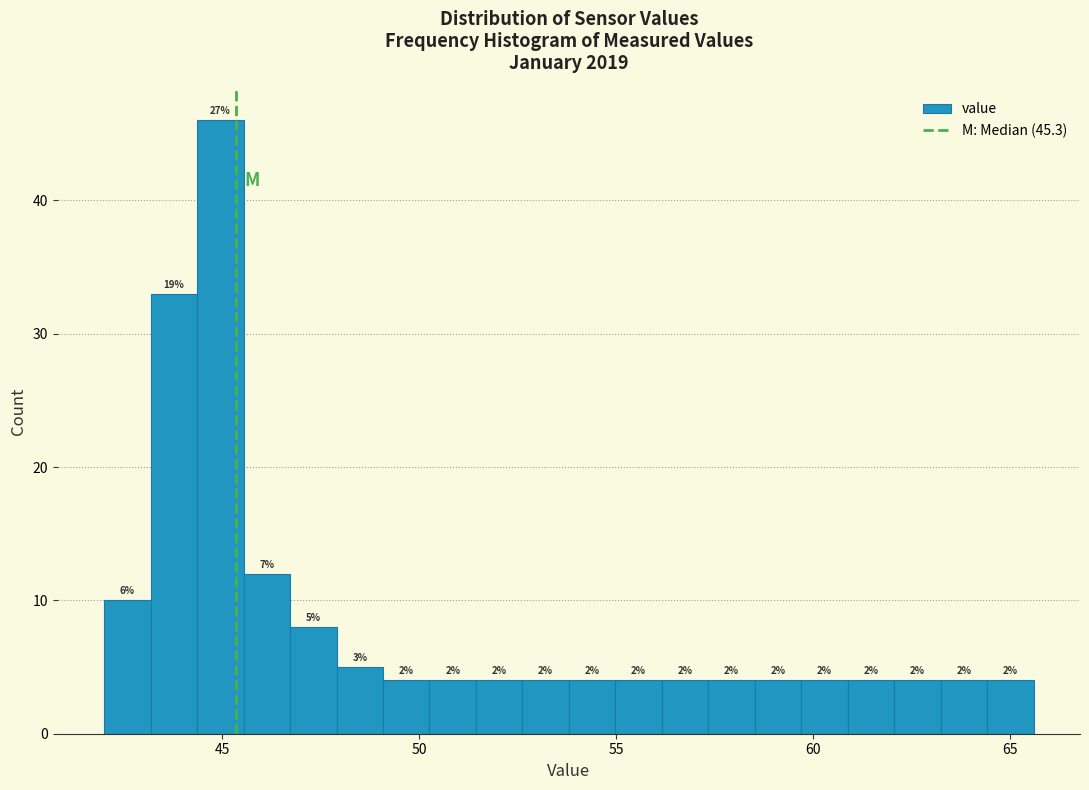

Read against the x-axis, roughly where is the centre of the tallest bar?

45.0